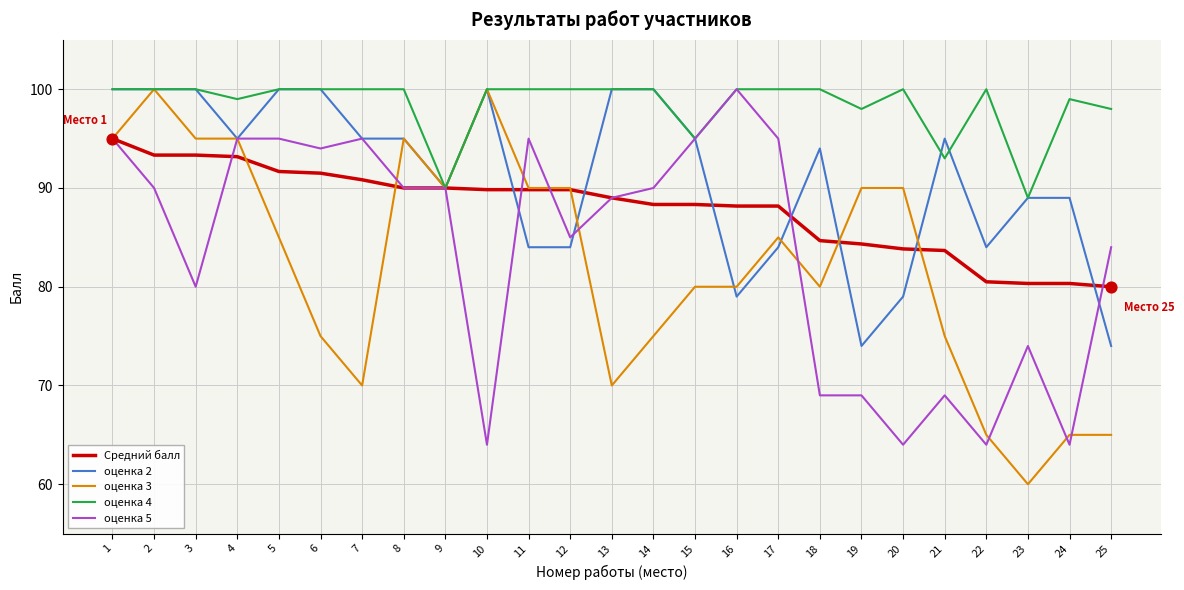

Which series changed the most between 12 and 18?

оценка 5